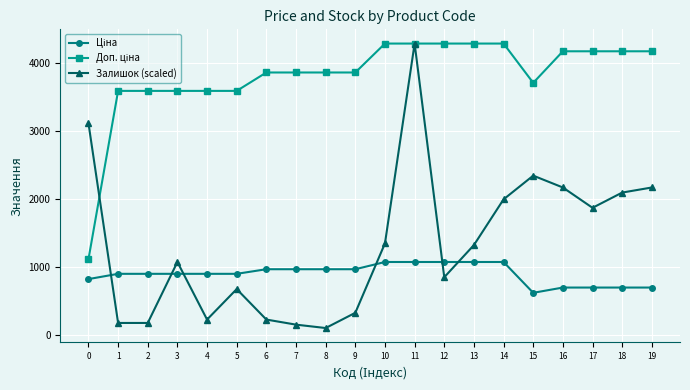

What is the sum of the Залишок (scaled) values at 15 and 13?

3657.1